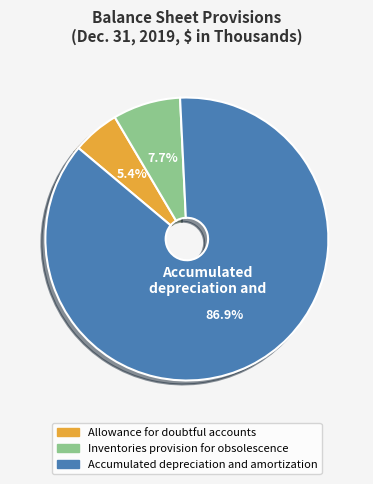

Which category accounts for the majority?

Accumulated depreciation and amortization